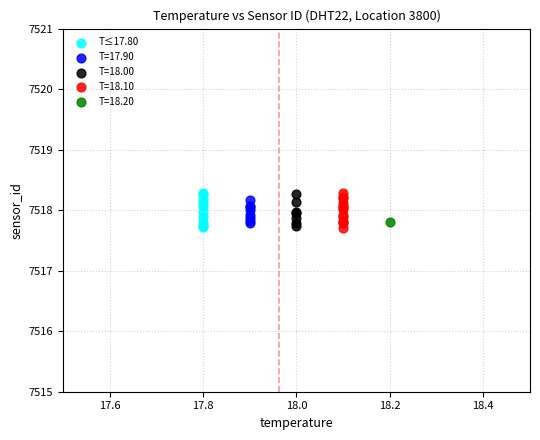

What are all the series names shown in the legend?

T≤17.80, T=17.90, T=18.00, T=18.10, T=18.20